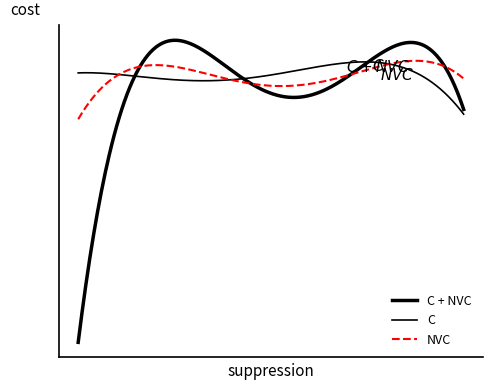

Does the chart have visible grid lines?

No